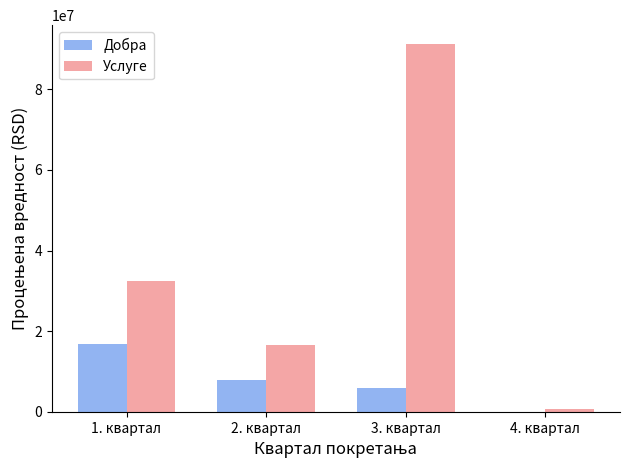

Reading left to right, extract all data points from this chart.

Добра: 1. квартал=16905000	2. квартал=7884400	3. квартал=6021800	4. квартал=0
Услуге: 1. квартал=32455000	2. квартал=16483800	3. квартал=91337012	4. квартал=624000